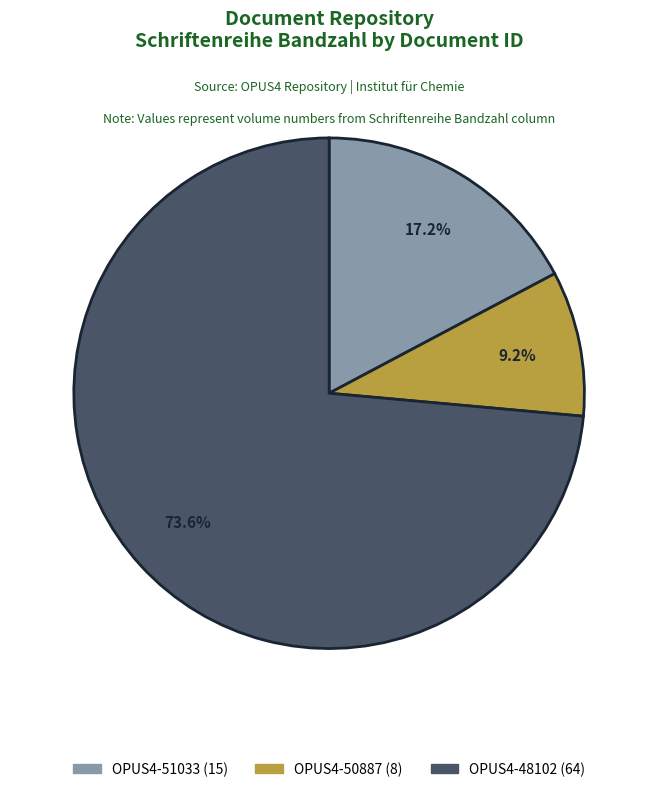

To the nearest percent, what is the difference between the OPUS4-51033 and OPUS4-48102 slice percentages?

56%